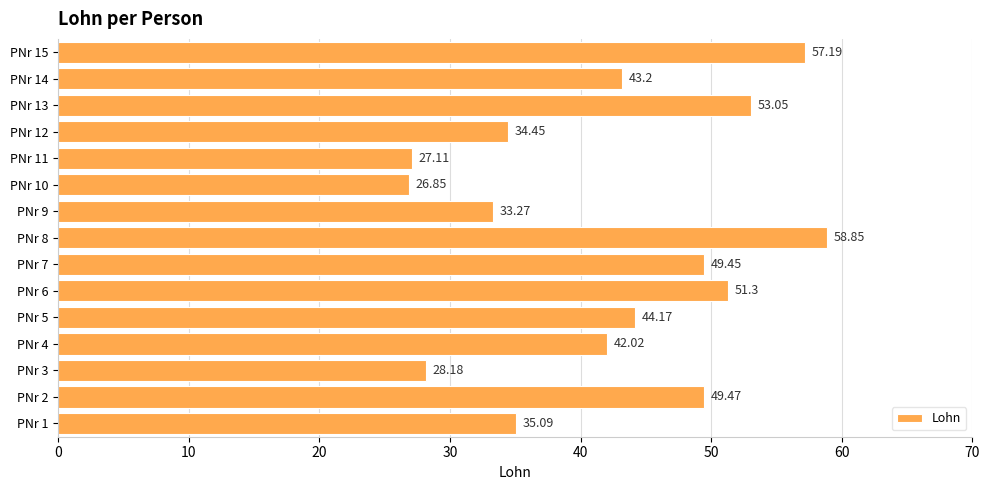

What is the ratio of the value at PNr 6 to the value at PNr 11?

1.9